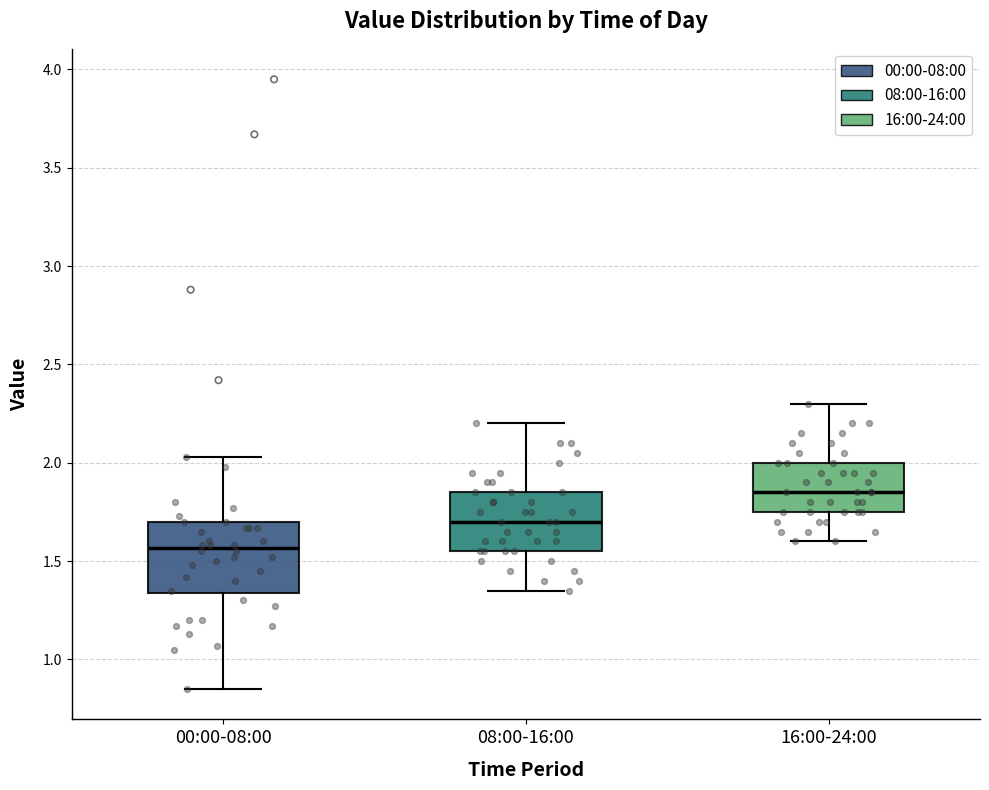

Which box is the tallest, from its lower edge to its upper edge?

00:00-08:00